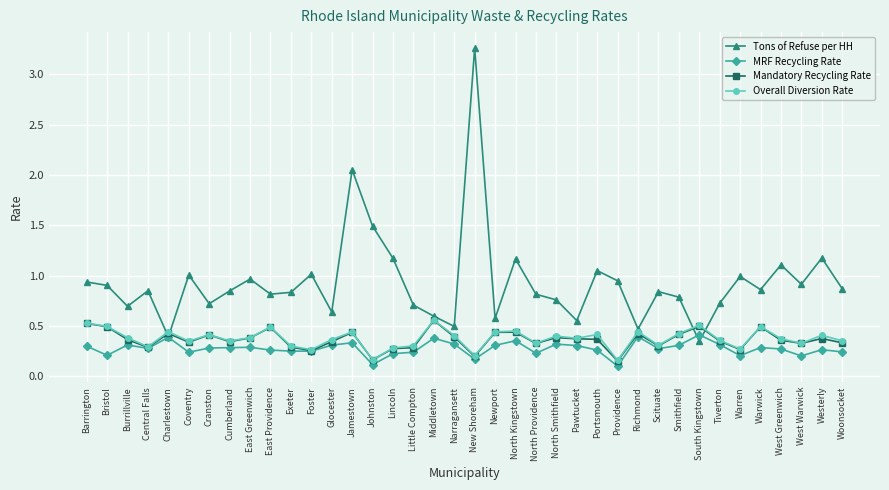

Is this an area chart (filled region under the line)?

No